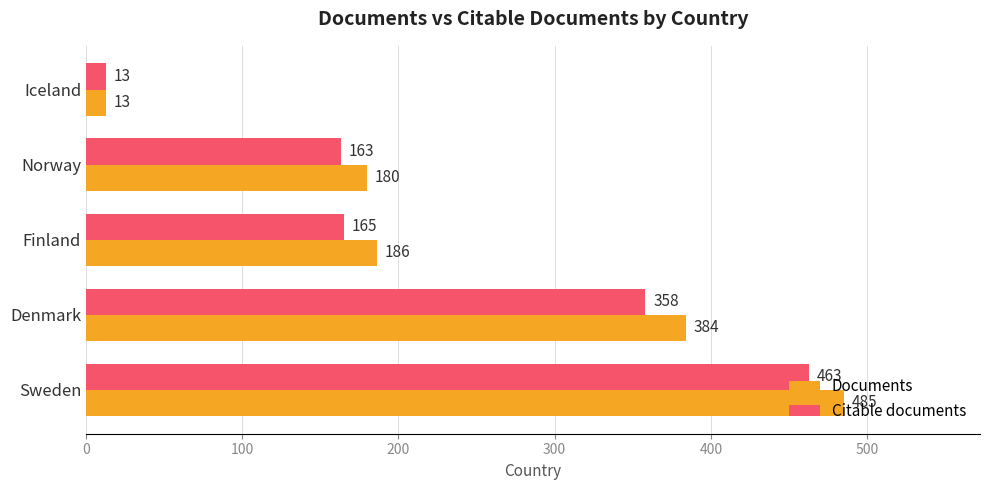

How many data points does each series have?

5